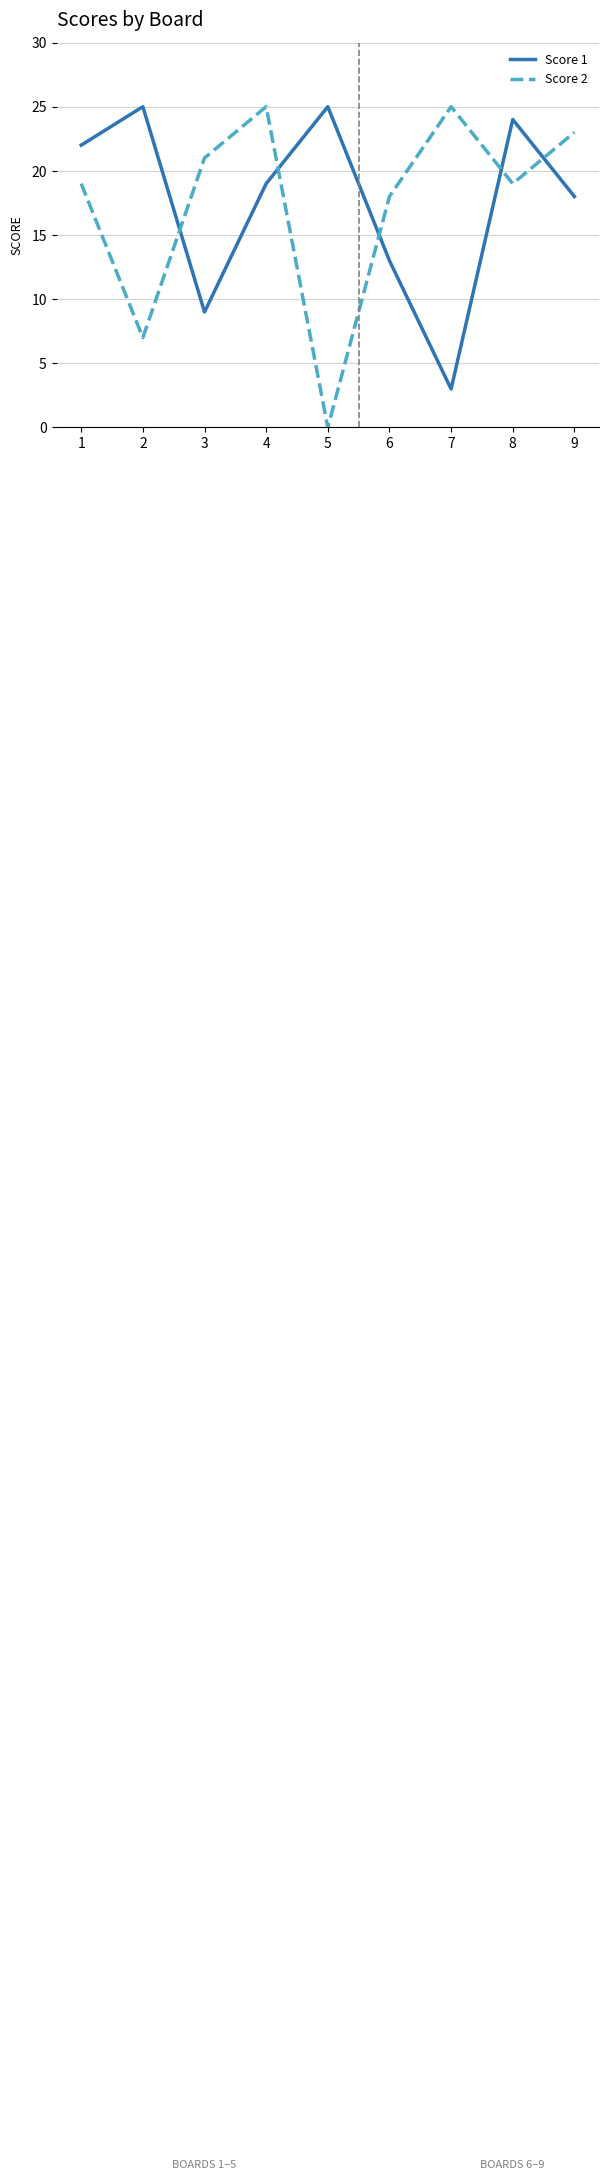

Rank the series at 3 from lowest to highest value.

Score 1, Score 2